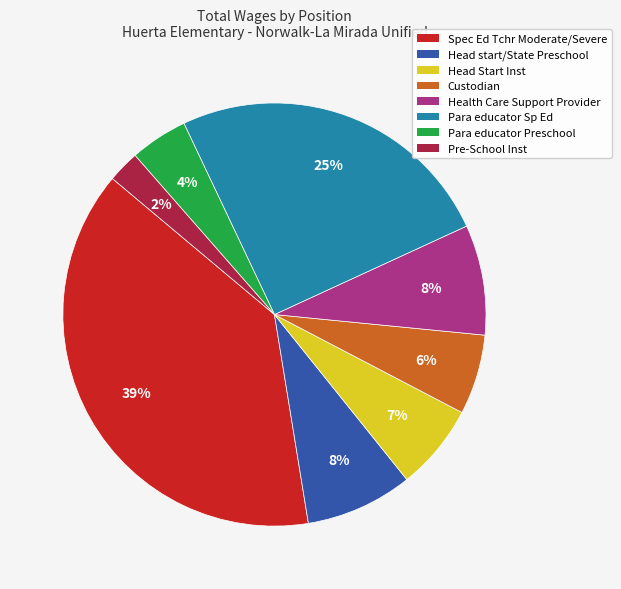

To the nearest percent, what percentage of the pie is Head Start Inst?

7%